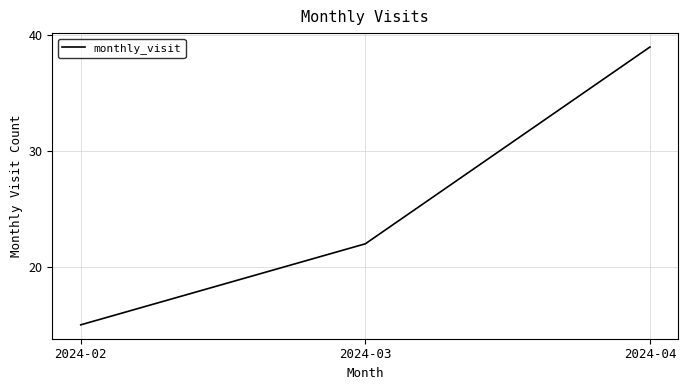

True or false: the data shows 32 at 2024-03.

False